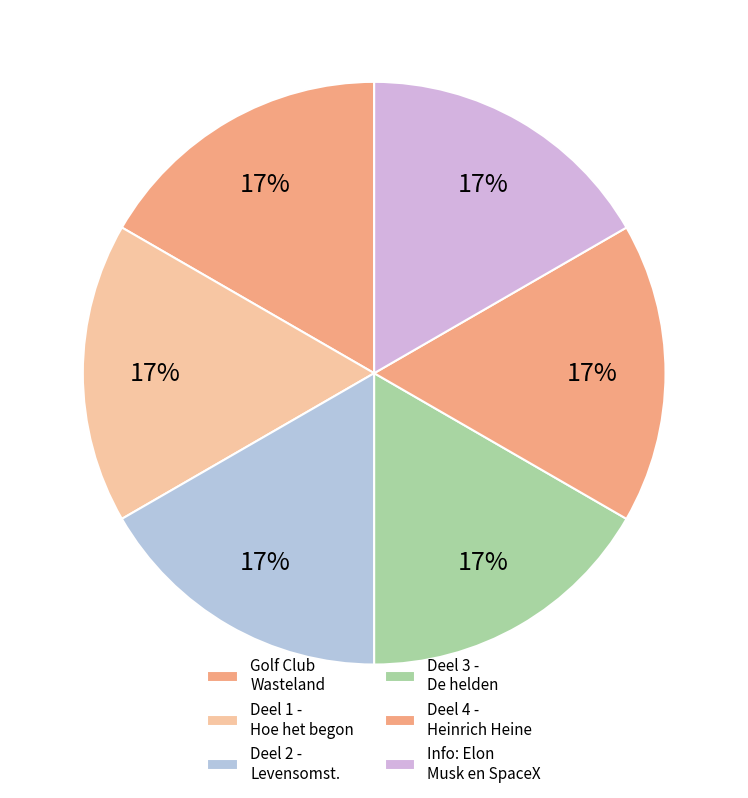

Is the sum of Deel 4 - Heinrich Heine and Deel 1 - Hoe het begon greater than half?

No